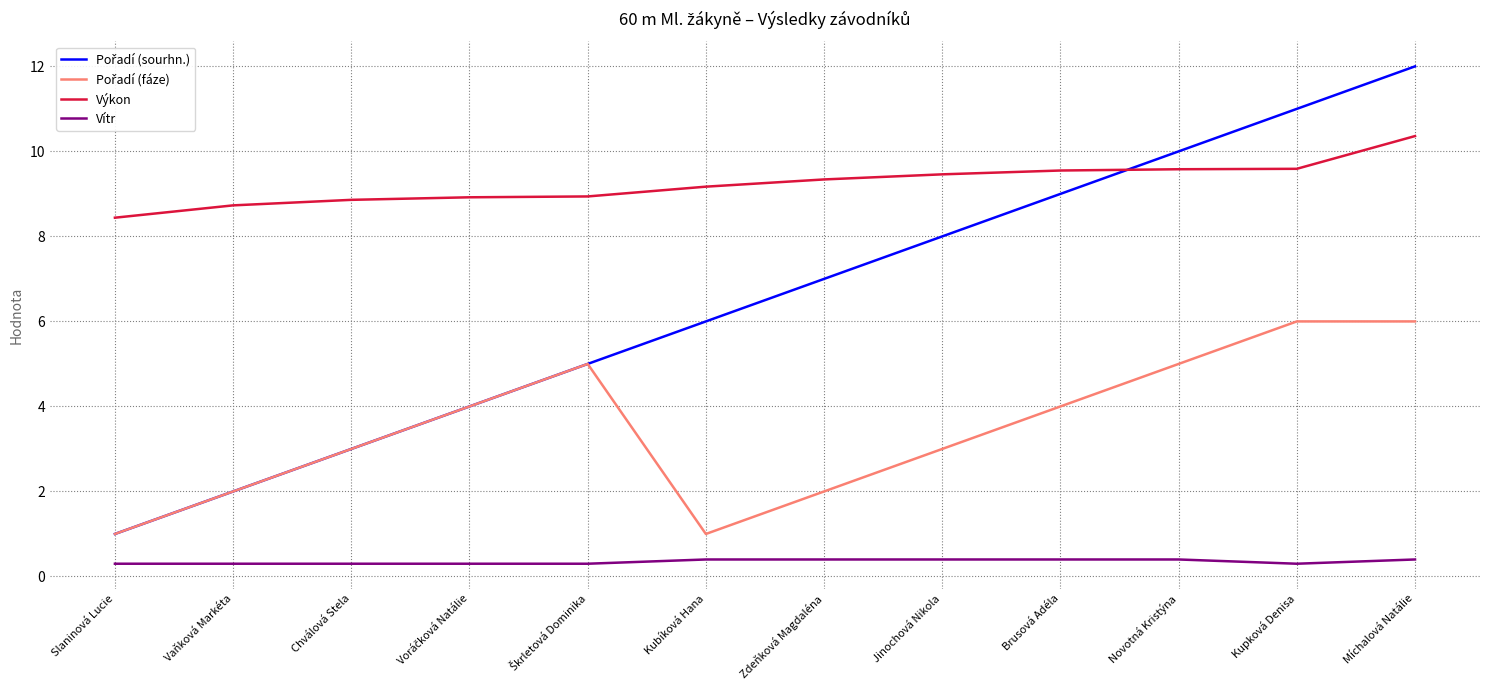

What is the total value across all series at Kupková Denisa?

26.9